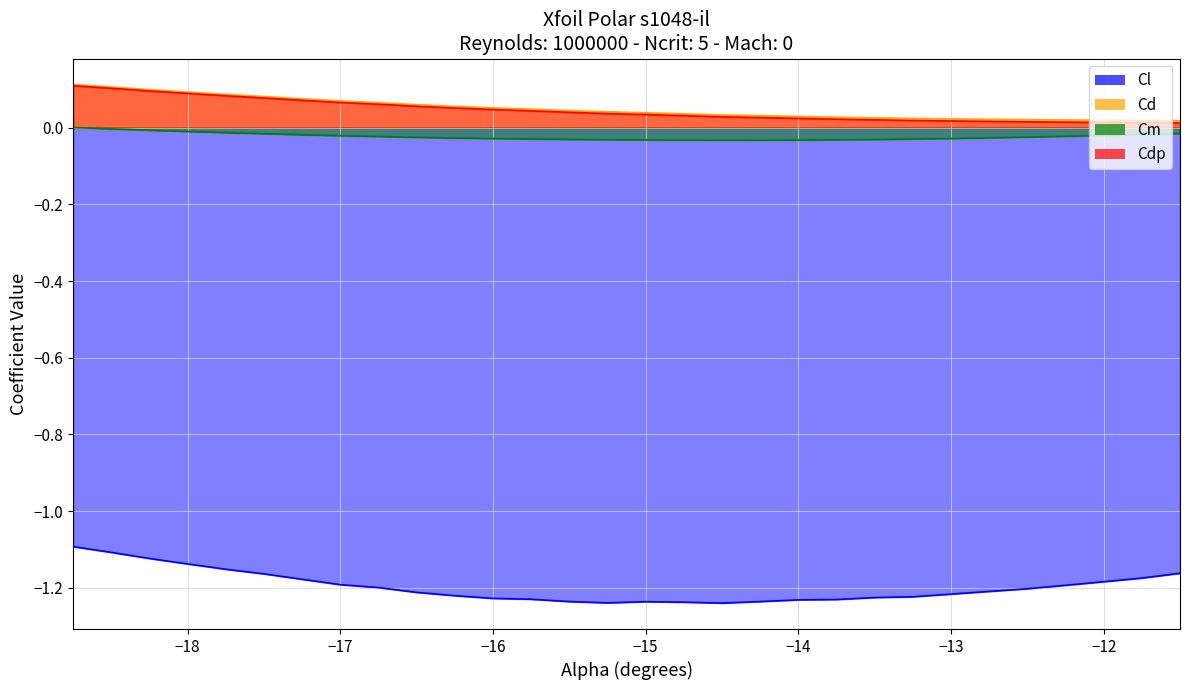

What is the minimum value shown in the chart?

-1.2